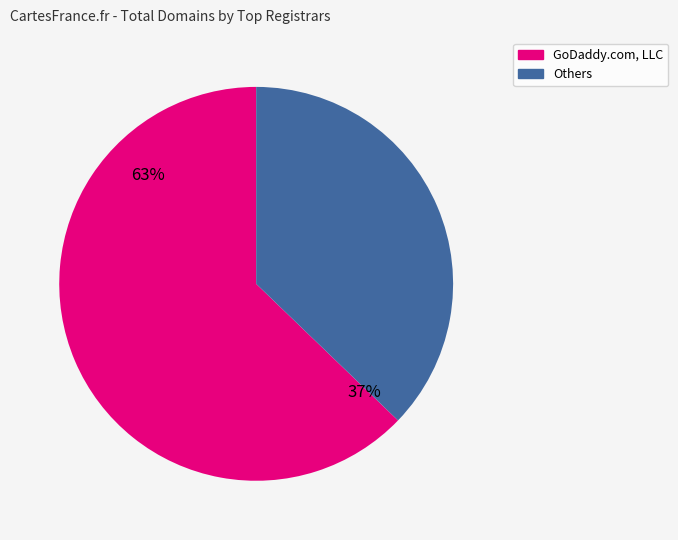

What is the largest slice in the pie chart?

GoDaddy.com, LLC